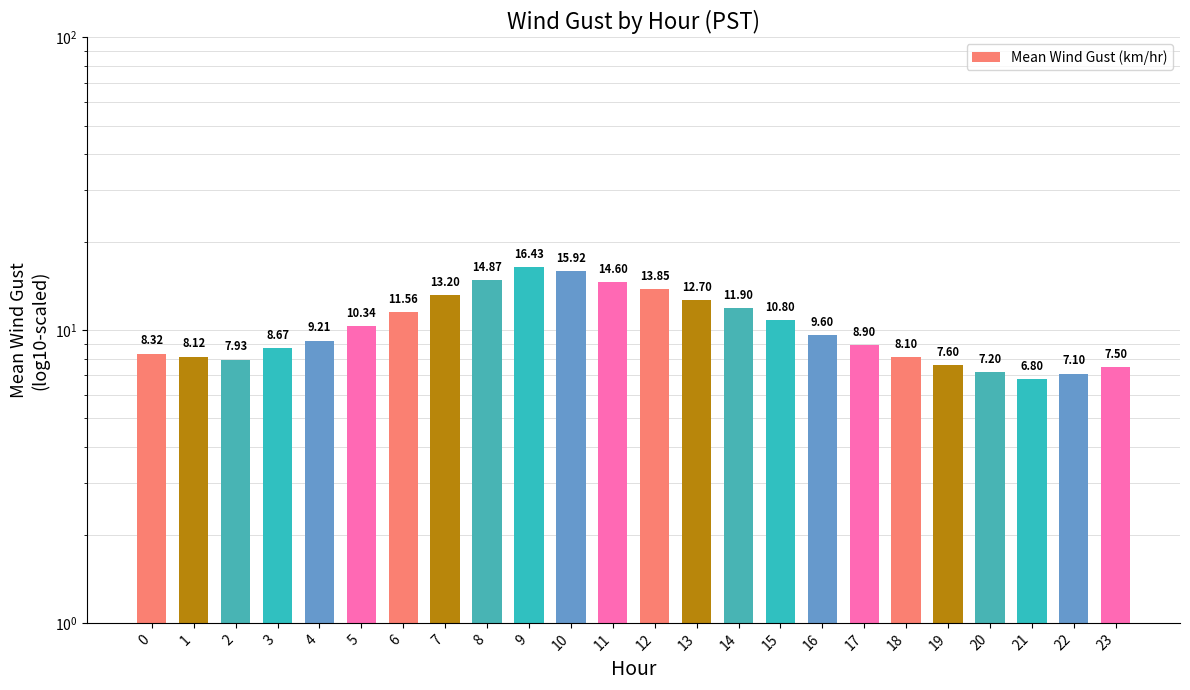

What is the difference between the maximum and minimum values?

9.6